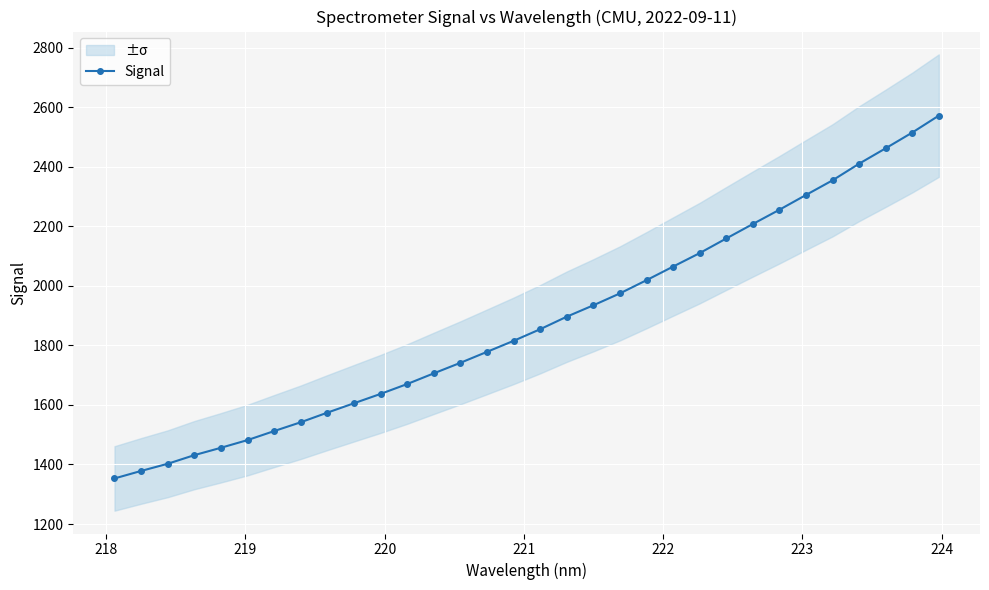

Reading left to right, extract all data points from this chart.

1353.2	1378.4	1402.4	1431.4	1456.2	1482.0	1512.3	1541.9	1574.2	1605.7	1637.0	1670.2	1706.0	1741.4	1778.2	1815.2	1854.2	1896.3	1934.5	1974.5	2018.8	2064.5	2109.7	2158.8	2207.4	2255.3	2304.9	2354.1	2409.9	2461.6	2514.4	2571.3